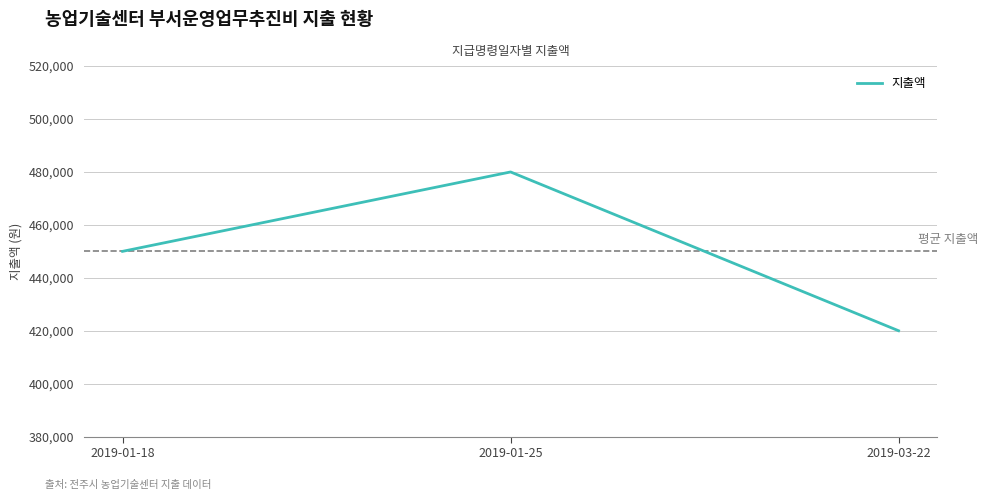

Rank the categories by value from lowest to highest.

2019-03-22, 2019-01-18, 2019-01-25